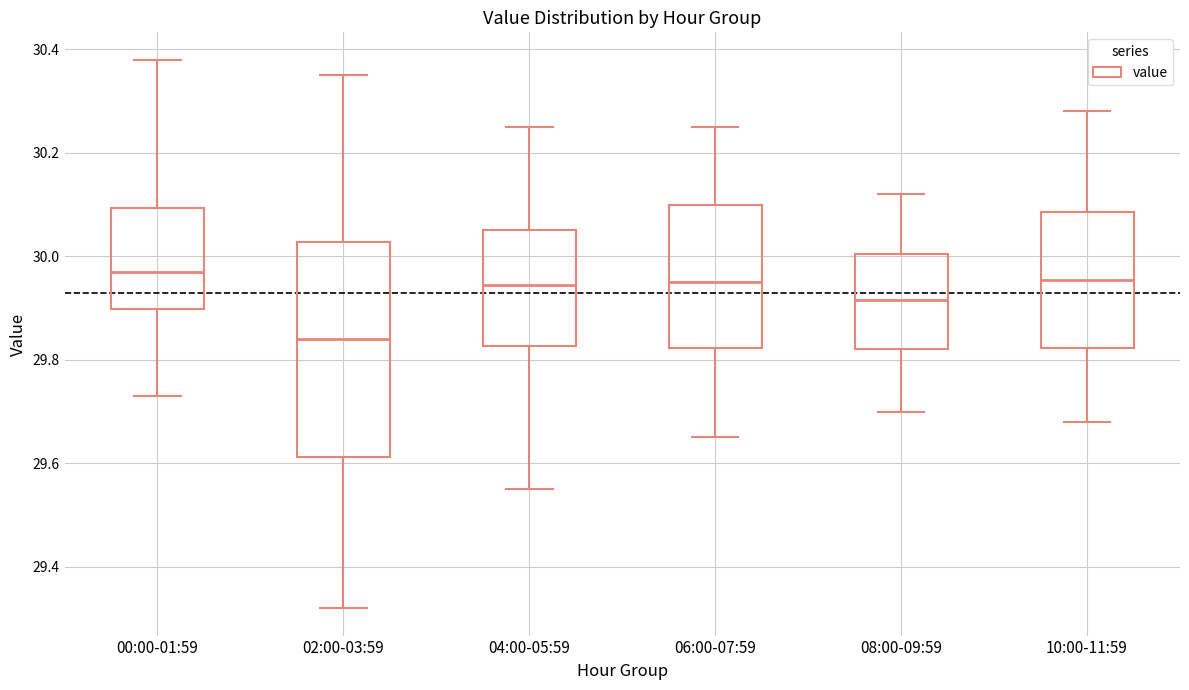

Reading left to right, read every box against the y-axis: the position of its median line, the range the box covers, and the ends of its whiskers. The values are not printed on the chart, so give them approximately, as read against the axis.

00:00-01:59: median 29.98, box 29.90 to 30.10, whiskers 29.74 to 30.38
02:00-03:59: median 29.84, box 29.62 to 30.02, whiskers 29.32 to 30.36
04:00-05:59: median 29.94, box 29.82 to 30.06, whiskers 29.56 to 30.26
06:00-07:59: median 29.96, box 29.82 to 30.10, whiskers 29.66 to 30.26
08:00-09:59: median 29.92, box 29.82 to 30.00, whiskers 29.70 to 30.12
10:00-11:59: median 29.96, box 29.82 to 30.08, whiskers 29.68 to 30.28